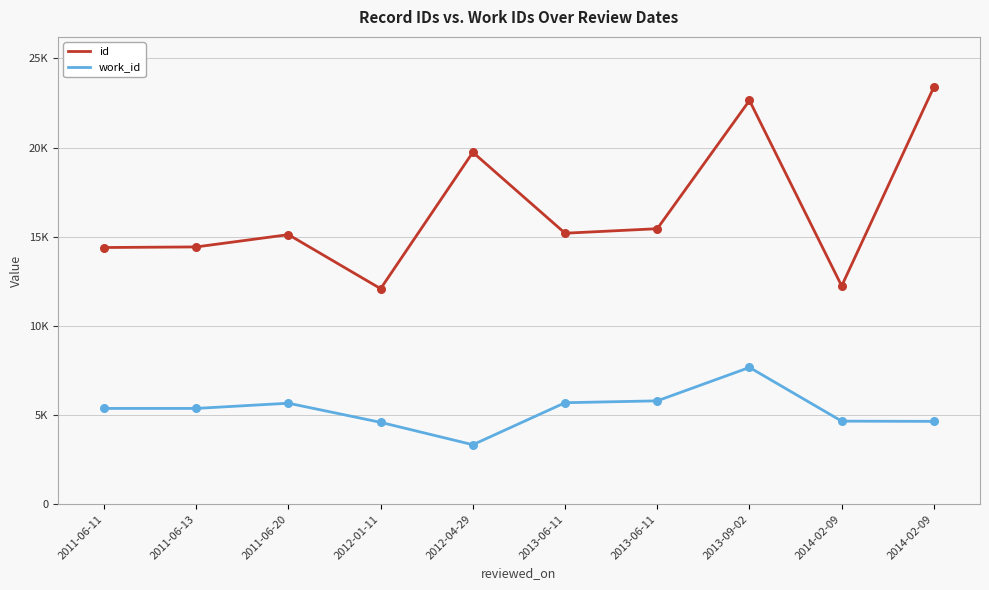

At which category is the sum across all series the highest?

2013-09-02